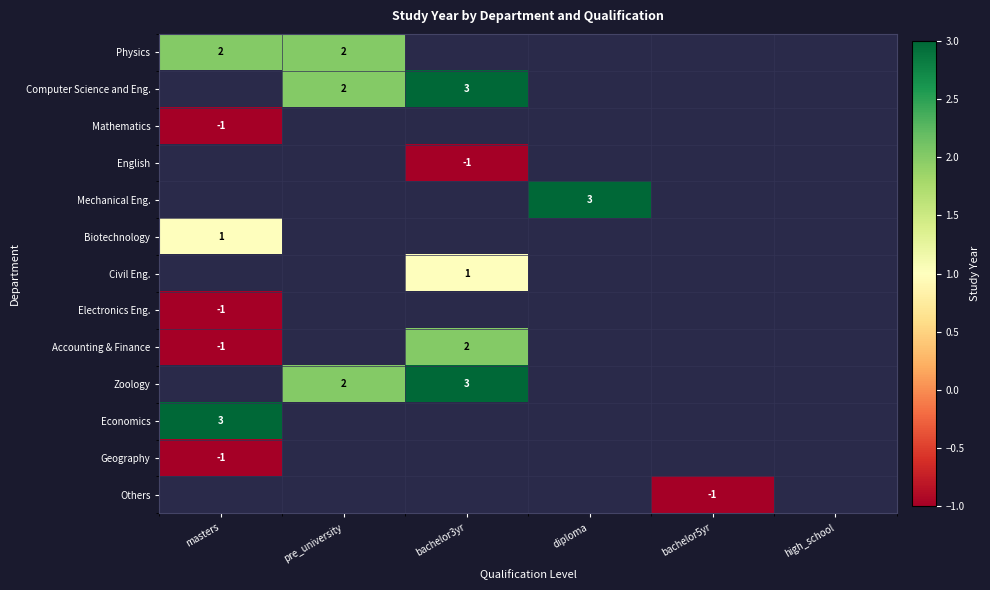

True or false: English has a value of -2 at bachelor3yr.

False